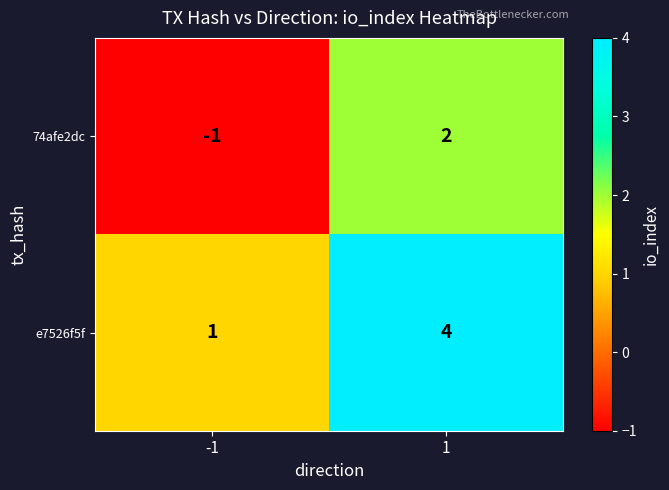

What is the maximum value shown in the chart?

4